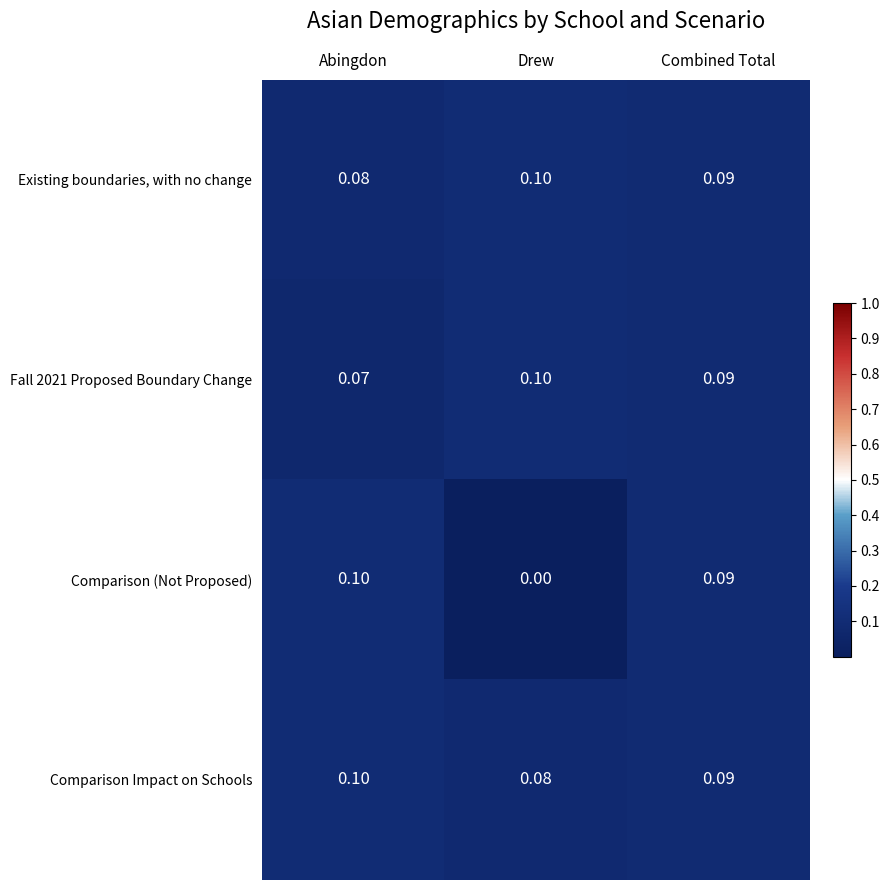

Which category has the lowest value across all series?

Drew